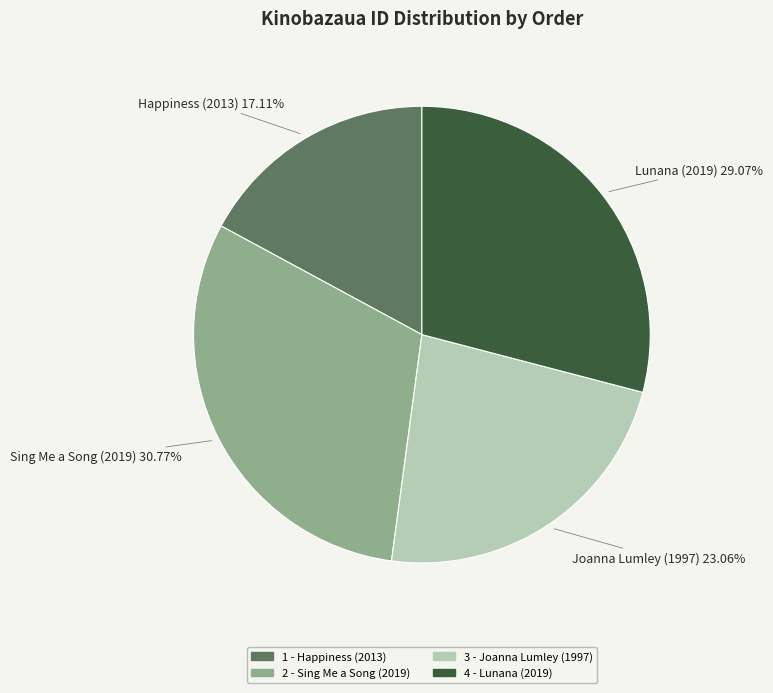

Count the number of slices in the pie.

4